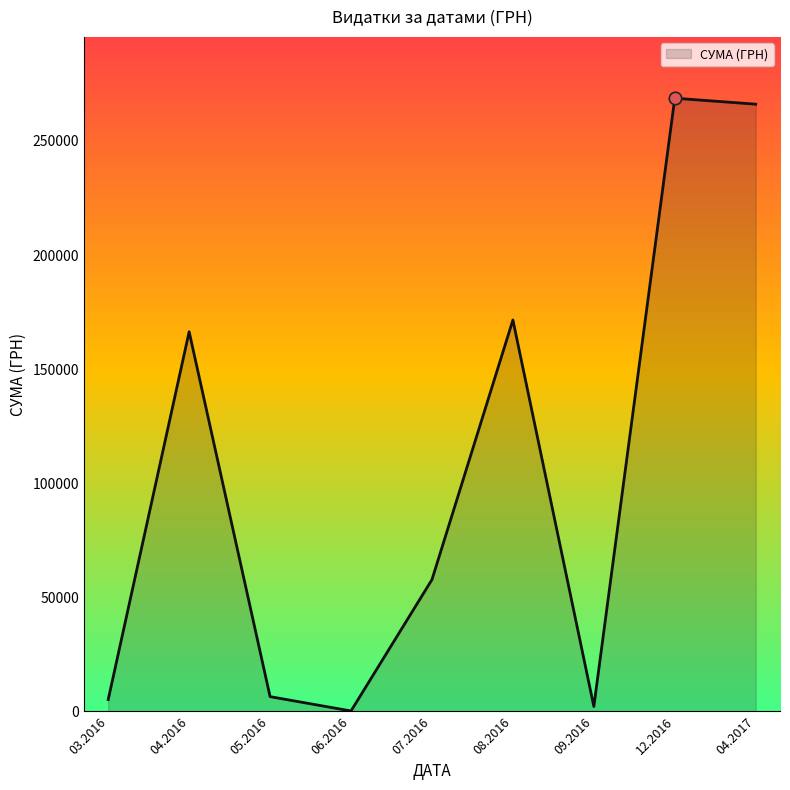

What is the ratio of the value at 04.2016 to the value at 04.2017?

0.6